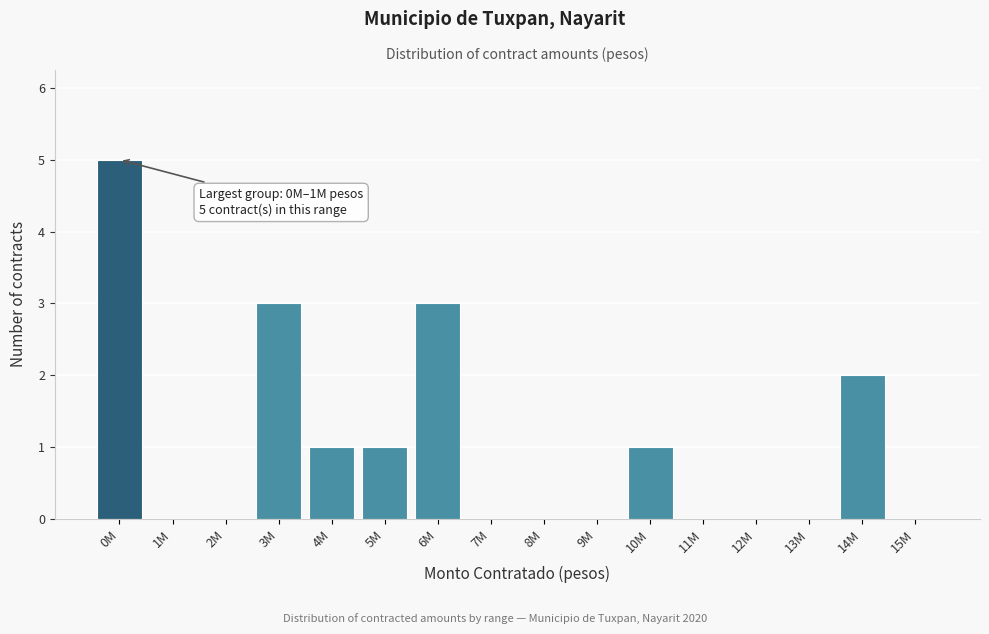

Reading right to left, list all the values displayed in this chart.

15M=0	14M=2	13M=0	12M=0	11M=0	10M=1	9M=0	8M=0	7M=0	6M=3	5M=1	4M=1	3M=3	2M=0	1M=0	0M=5